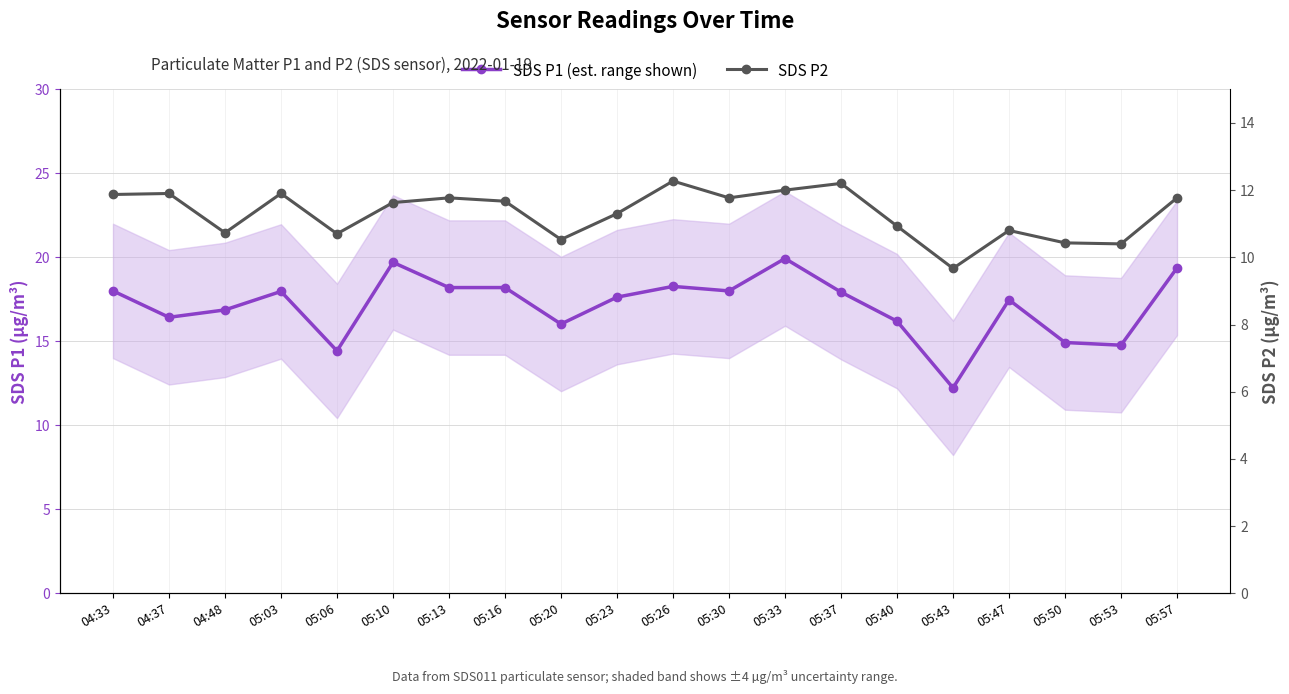

How many lines are shown in the chart?

2